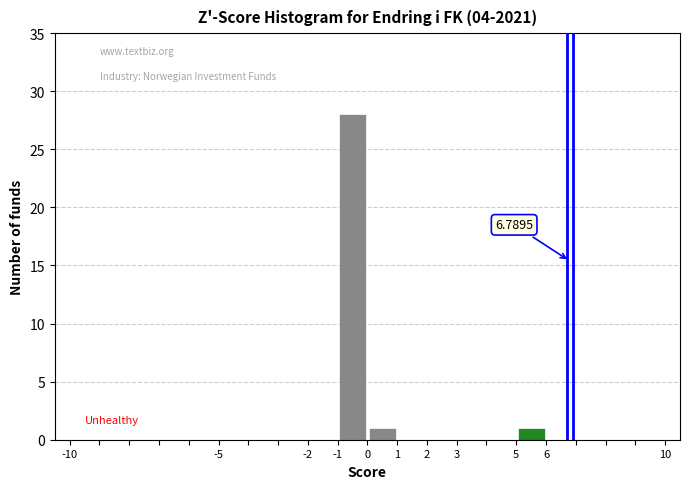

Which range on the x-axis has the tallest bar?

-1 to 0